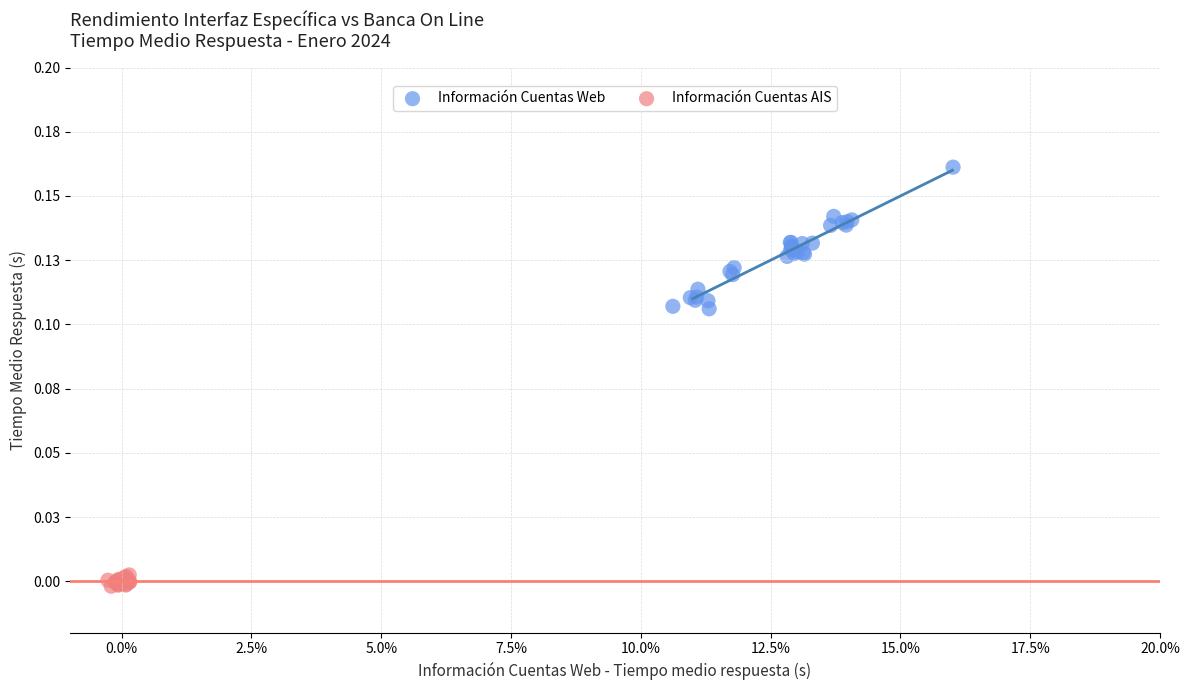

Which series has the largest Y range (max minus min)?

Información Cuentas Web